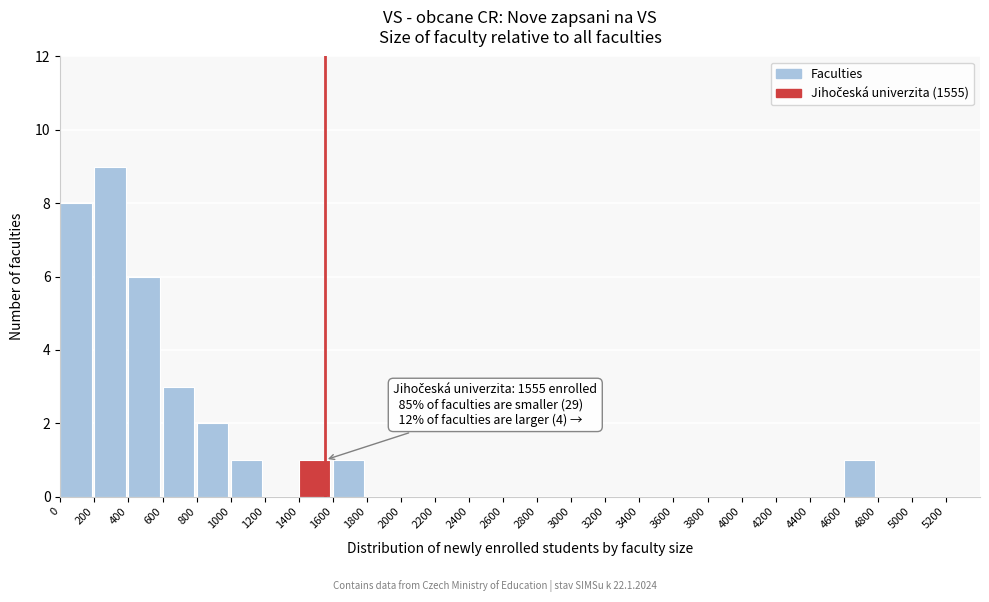

Which range on the x-axis has the tallest bar?

200 to 400